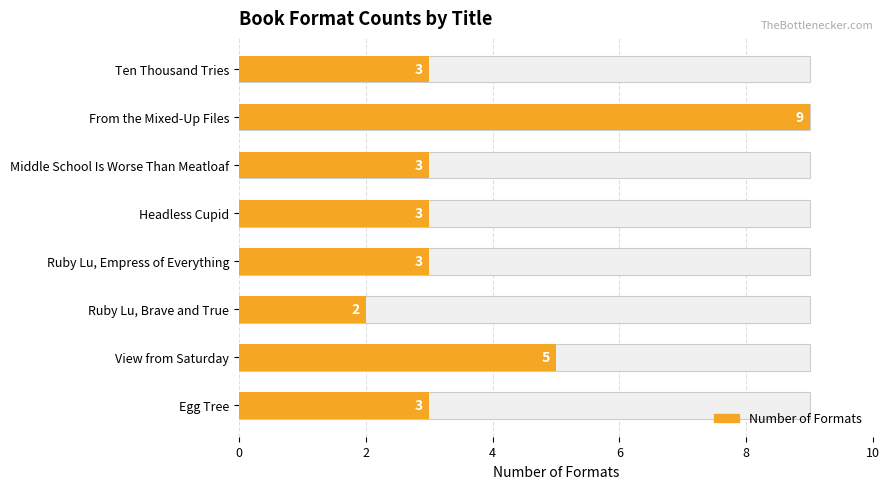

What is the sum of all values?

31